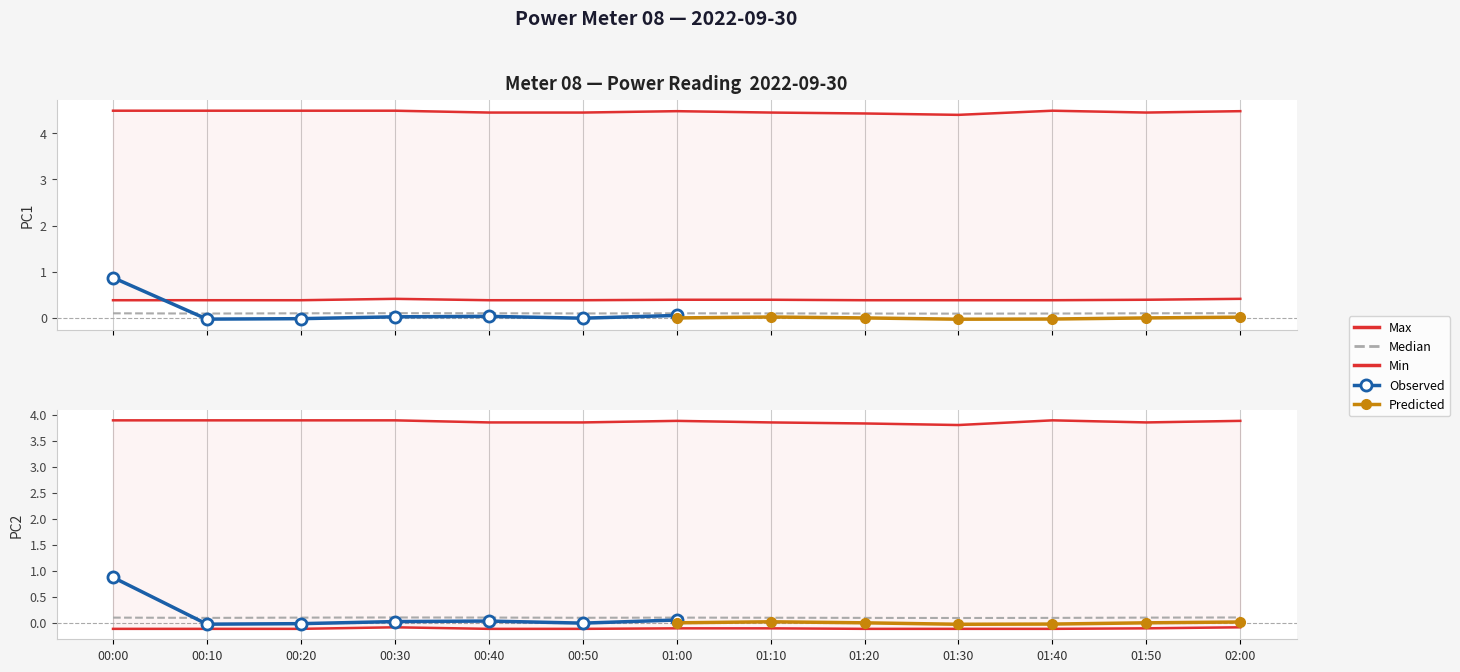

In Max, how many points are higher than both neighbors (excluding endpoints)?

2